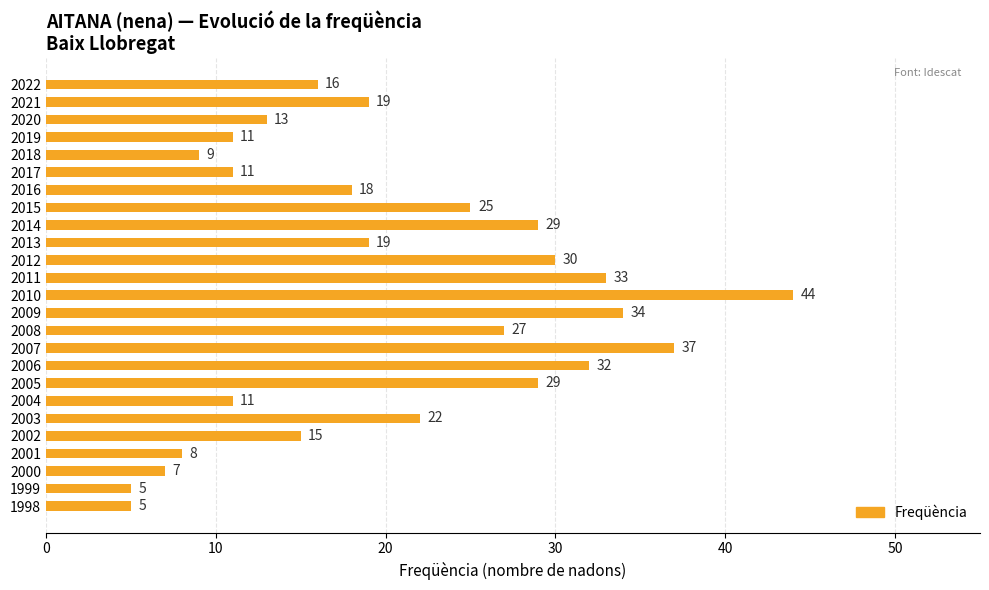

How many values are below 19?

12